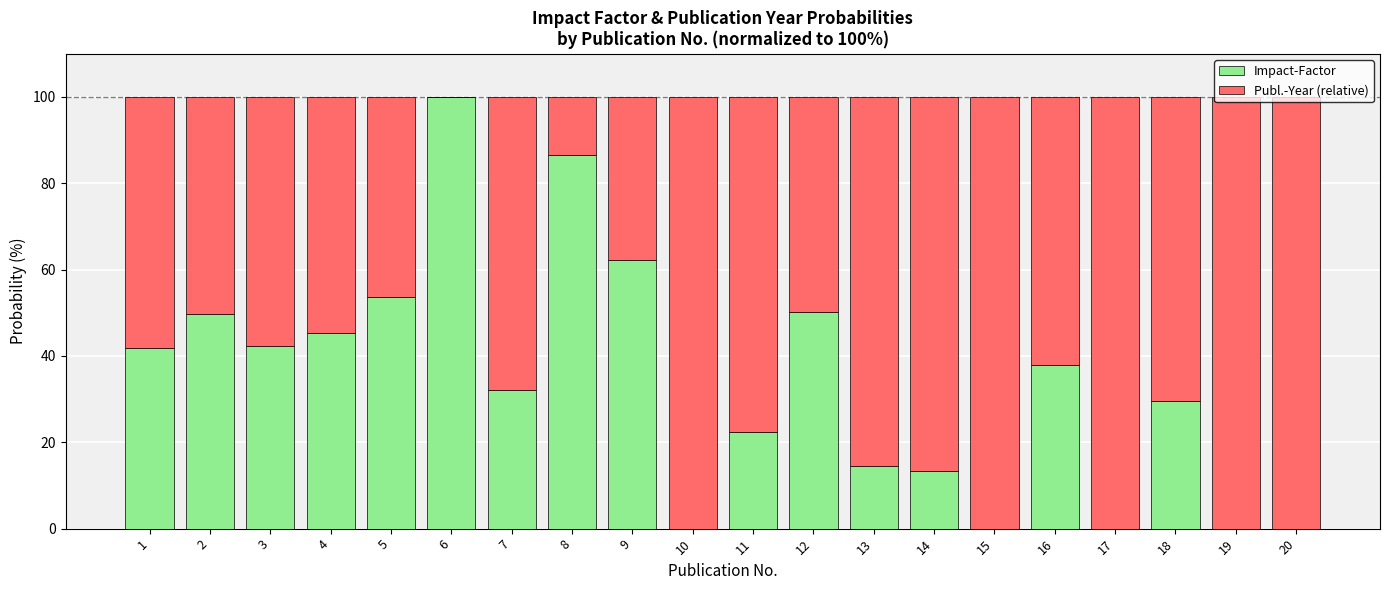

True or false: Impact-Factor has a value of 0.0 at 10.

True